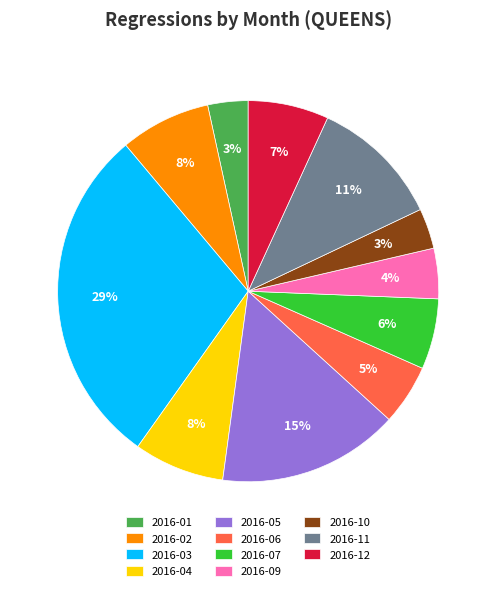

True or false: 2016-06 accounts for 1% of the total.

False